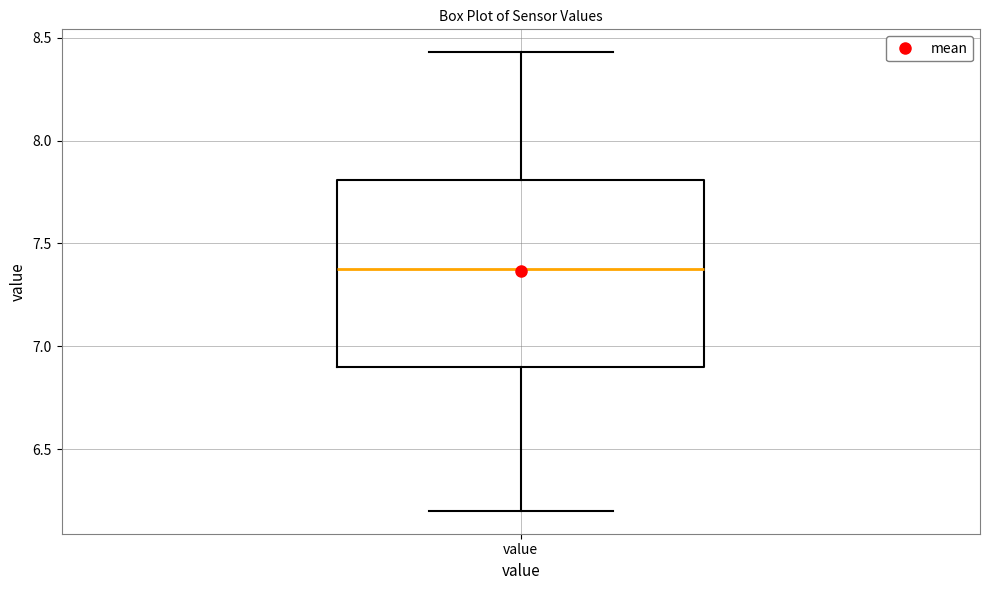

Transcribe this box plot: give where the median line is, the range the box spans, and where the two whiskers end, as read against the y-axis. The values are not printed on the chart, so give them approximately, as read against the axis.

median 7.40, box 6.90 to 7.80, whiskers 6.20 to 8.45